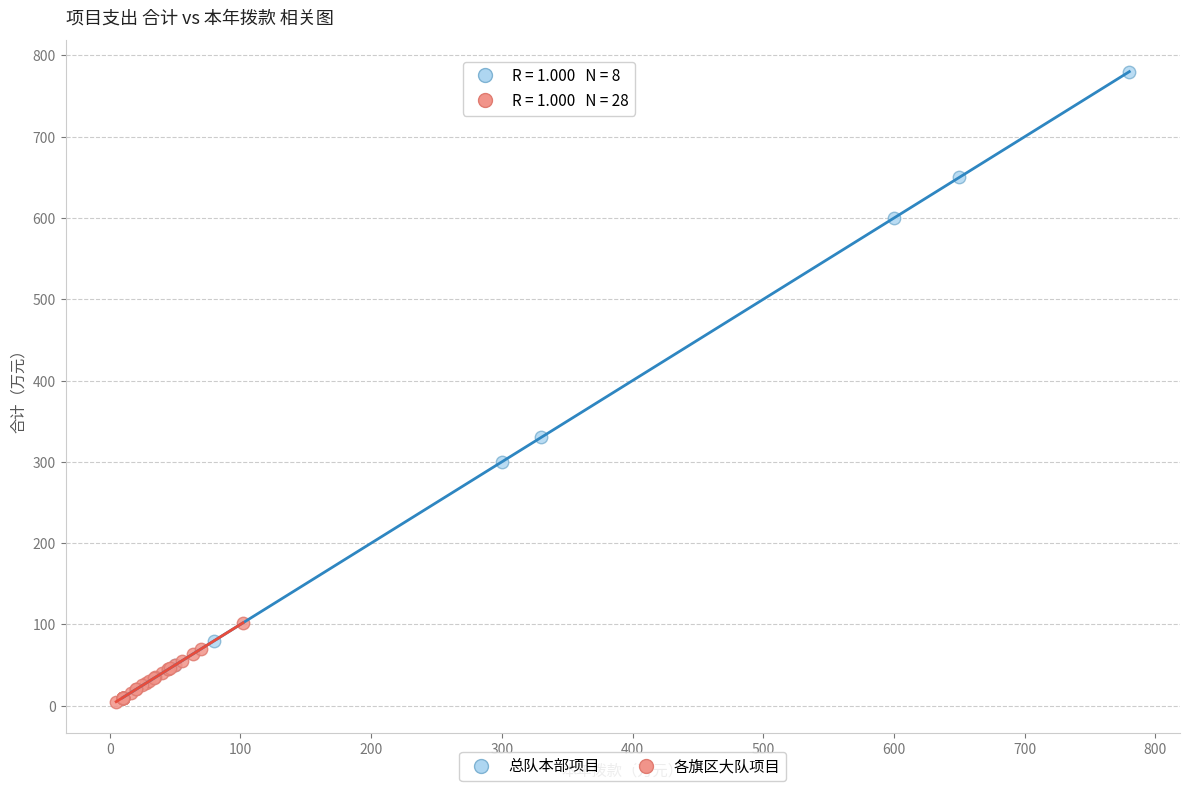

Which series contains the highest Y value?

总队本部项目